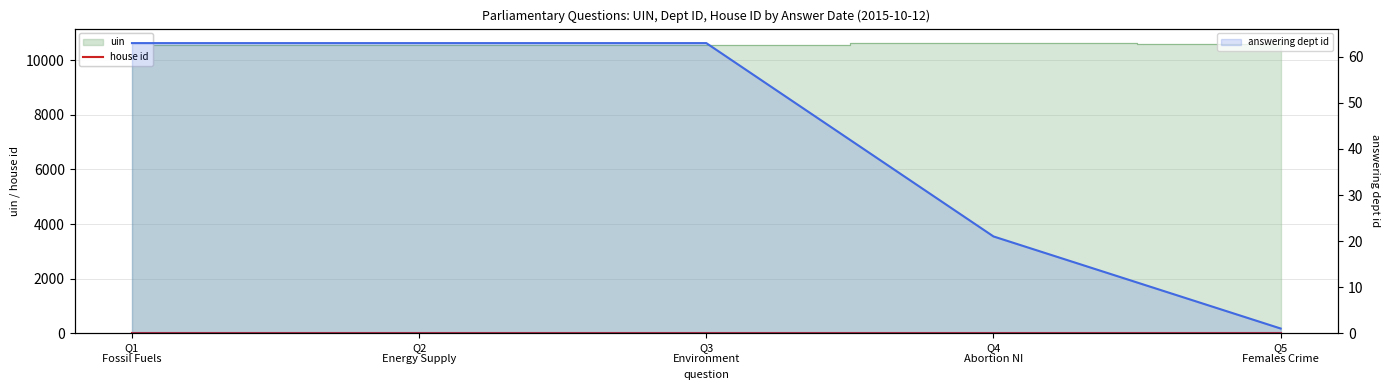

Between Q3
Environment and Q1
Fossil Fuels, which is larger?

Q3
Environment